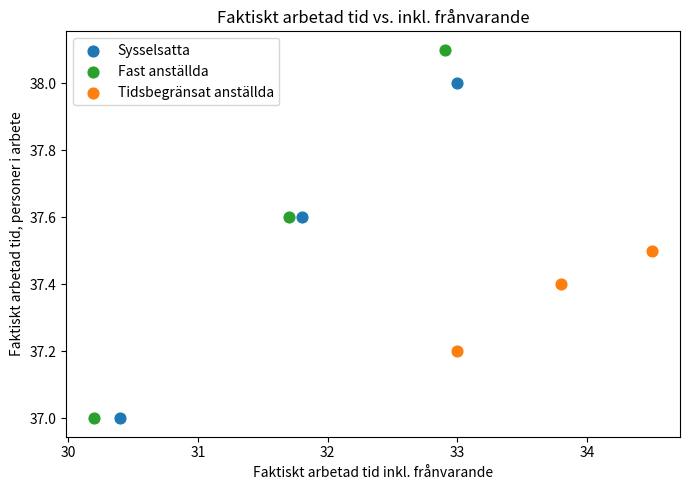

Which series reaches the maximum Y coordinate?

Fast anställda